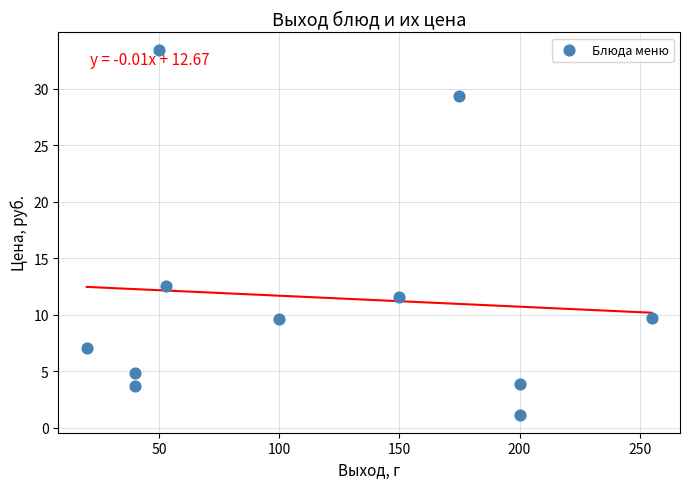

What Y value in the scatter plot is closest to 17?

12.6